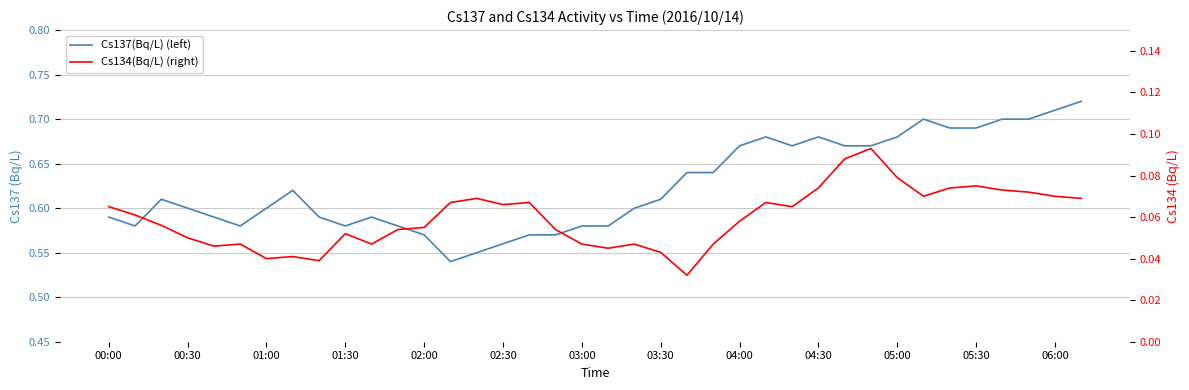

True or false: Cs134(Bq/L) (right) and Cs137(Bq/L) (left) intersect in this chart.

False